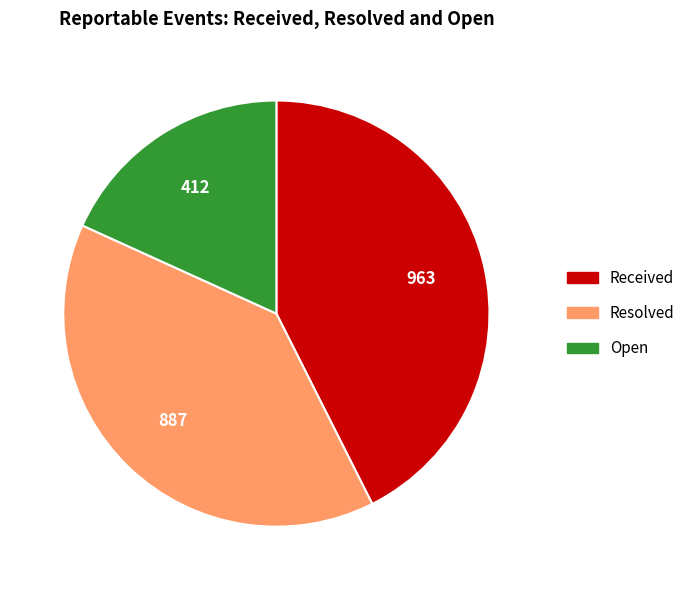

Is there any slice that represents more than half of the pie?

No